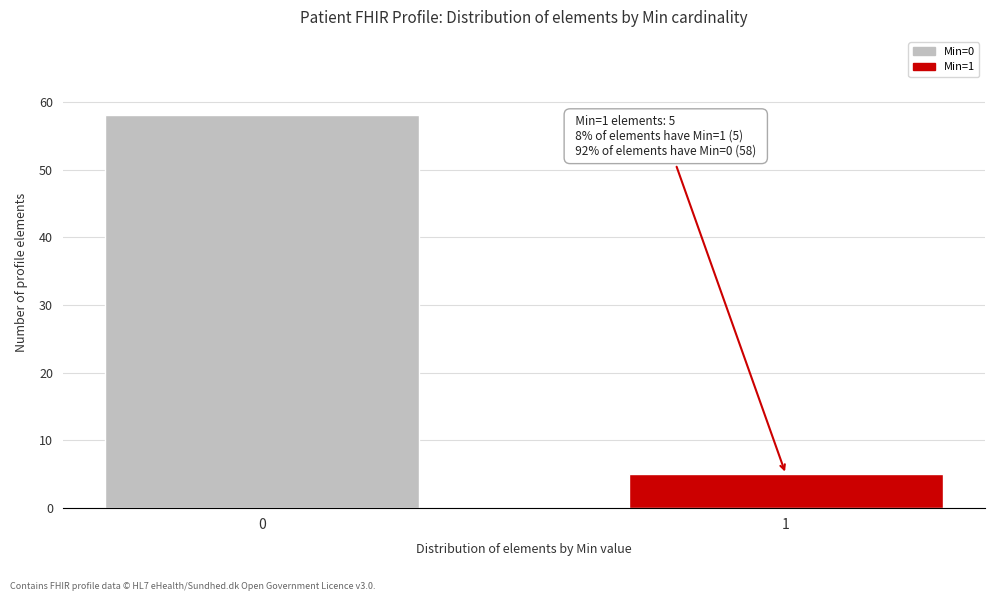

Reading left to right, extract all data points from this chart.

0=58	1=5